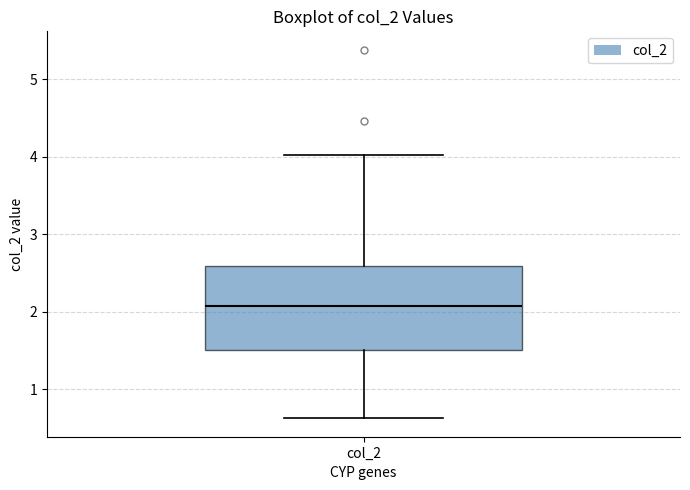

Where does the upper whisker of the box for col_2 end on the y-axis? The values are not printed on the chart, so give them approximately, as read against the axis.

4.0